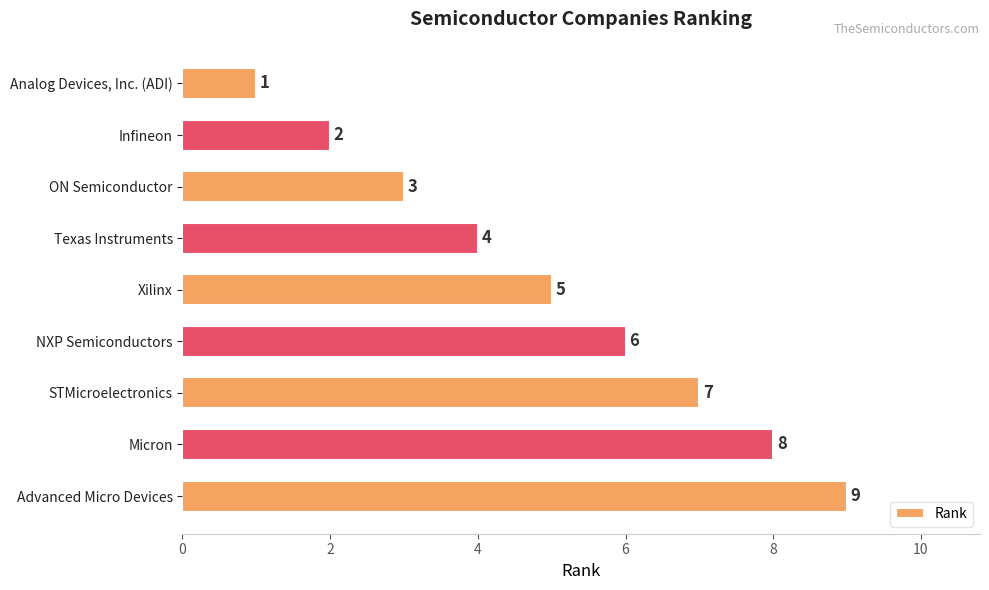

Rank the categories by value from lowest to highest.

Analog Devices, Inc. (ADI), Infineon, ON Semiconductor, Texas Instruments, Xilinx, NXP Semiconductors, STMicroelectronics, Micron, Advanced Micro Devices